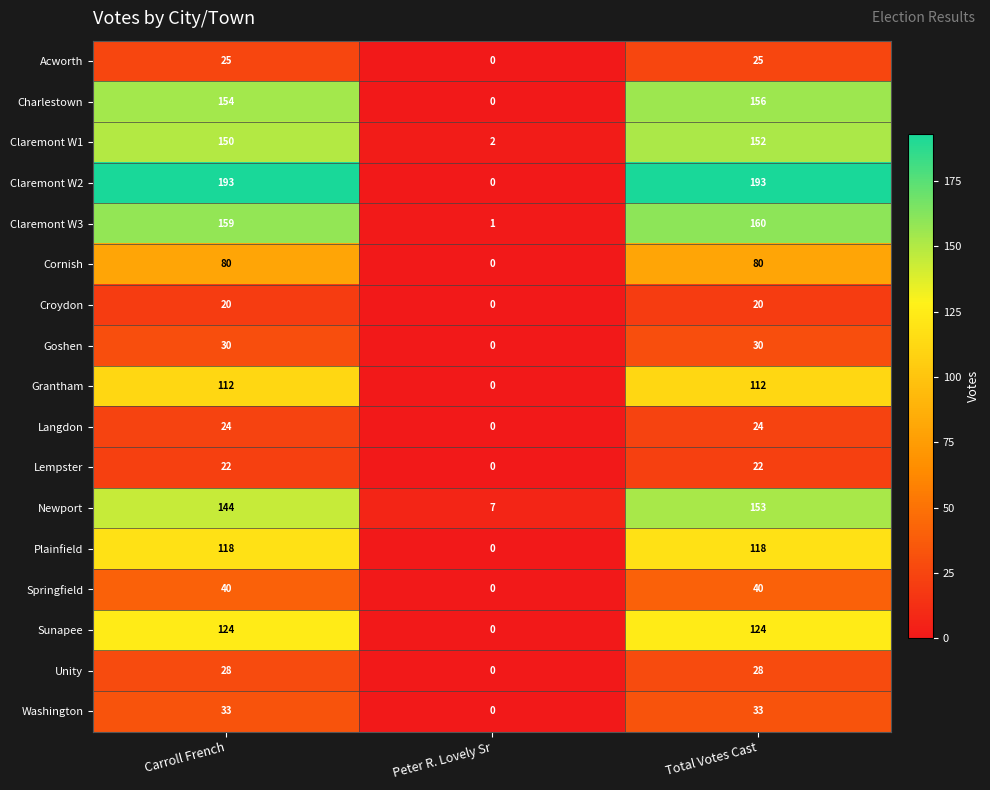

Read the Charlestown value at Carroll French, to the nearest 10.

150